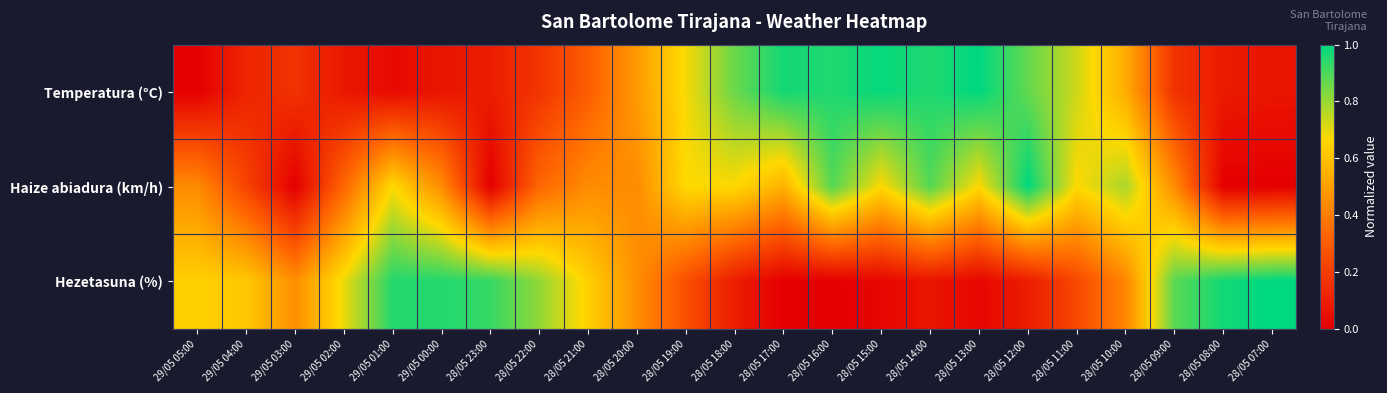

Reading left to right, list all the values displayed in this chart.

Temperatura (°C): 29/05 05:00=0.0	29/05 04:00=0.1	29/05 03:00=0.2	29/05 02:00=0.1	29/05 01:00=0.0	29/05 00:00=0.1	28/05 23:00=0.1	28/05 22:00=0.2	28/05 21:00=0.3	28/05 20:00=0.5	28/05 19:00=0.7	28/05 18:00=0.9	28/05 17:00=1.0	28/05 16:00=1.0	28/05 15:00=1.0	28/05 14:00=1.0	28/05 13:00=1.0	28/05 12:00=0.9	28/05 11:00=0.7	28/05 10:00=0.5	28/05 09:00=0.2	28/05 08:00=0.1	28/05 07:00=0.1
Haize abiadura (km/h): 29/05 05:00=0.4	29/05 04:00=0.2	29/05 03:00=0.0	29/05 02:00=0.3	29/05 01:00=0.7	29/05 00:00=0.4	28/05 23:00=0.0	28/05 22:00=0.3	28/05 21:00=0.4	28/05 20:00=0.4	28/05 19:00=0.7	28/05 18:00=0.7	28/05 17:00=0.6	28/05 16:00=0.9	28/05 15:00=0.7	28/05 14:00=0.9	28/05 13:00=0.7	28/05 12:00=1.0	28/05 11:00=0.7	28/05 10:00=0.8	28/05 09:00=0.4	28/05 08:00=0.0	28/05 07:00=0.0
Hezetasuna (%): 29/05 05:00=0.6	29/05 04:00=0.6	29/05 03:00=0.5	29/05 02:00=0.7	29/05 01:00=1.0	29/05 00:00=1.0	28/05 23:00=0.9	28/05 22:00=0.8	28/05 21:00=0.6	28/05 20:00=0.5	28/05 19:00=0.3	28/05 18:00=0.1	28/05 17:00=0.0	28/05 16:00=0.0	28/05 15:00=0.0	28/05 14:00=0.1	28/05 13:00=0.0	28/05 12:00=0.1	28/05 11:00=0.2	28/05 10:00=0.4	28/05 09:00=0.9	28/05 08:00=1.0	28/05 07:00=1.0